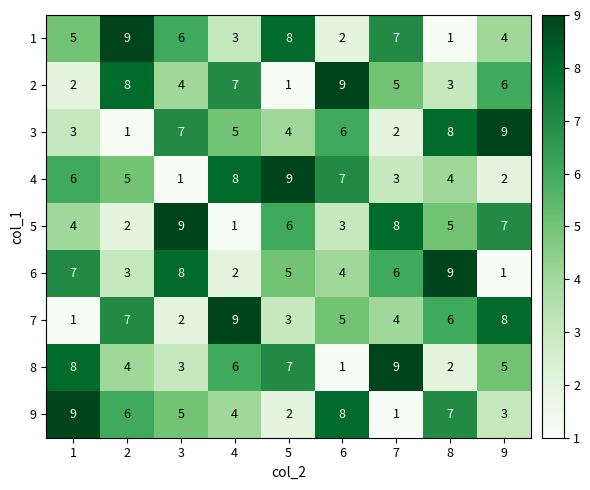

What is the difference between the maximum and minimum values in the 9 series?

8